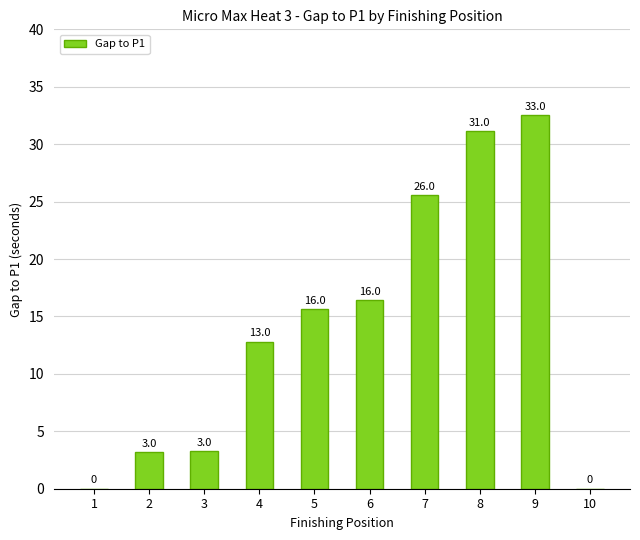

What is the sum of the values at 2 and 6?

19.6